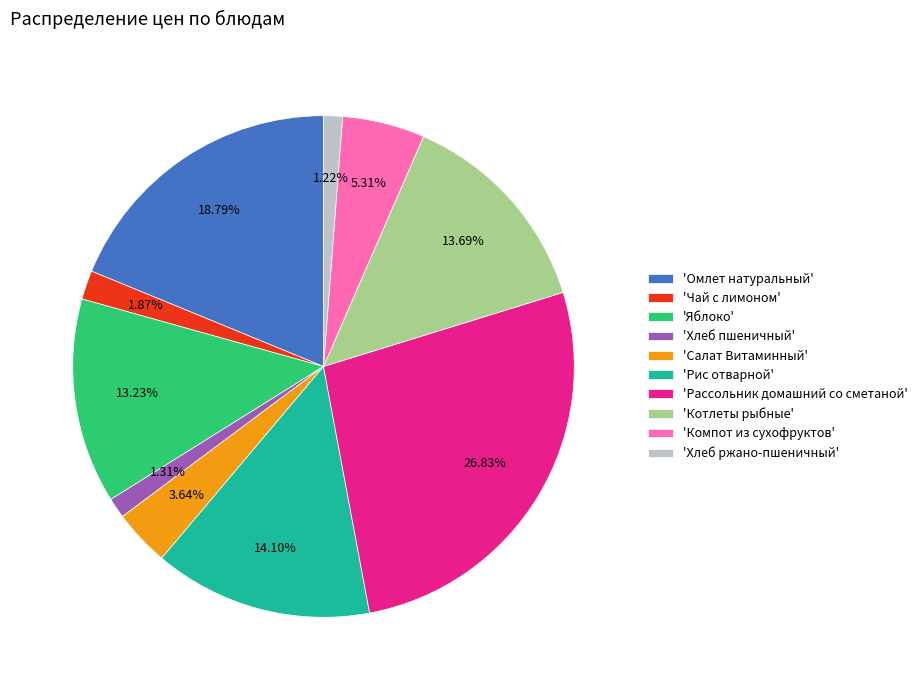

Is there any slice that represents more than half of the pie?

No